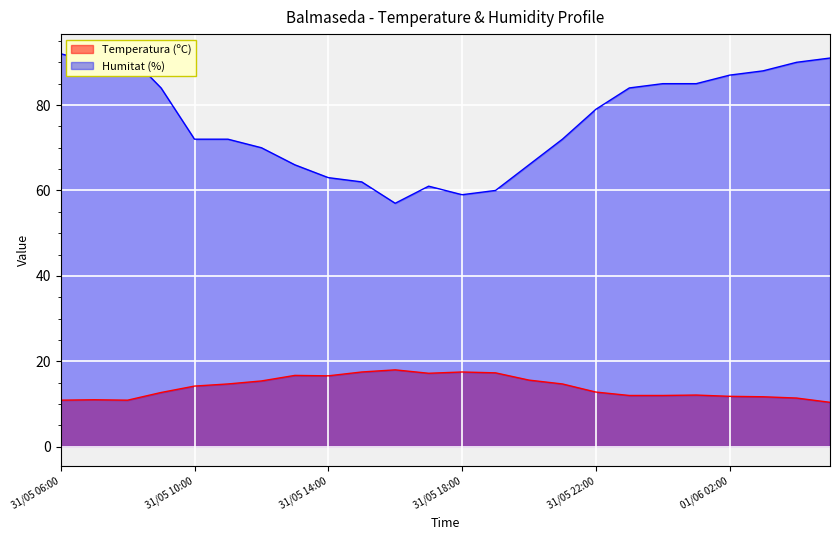

Which series has the largest total across all categories?

Humitat (%)